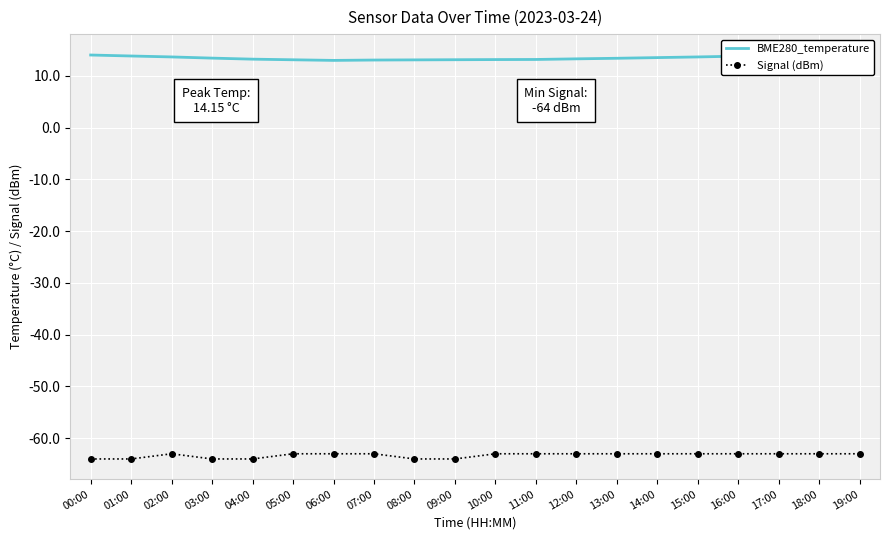

True or false: Signal (dBm) and BME280_temperature cross at least once.

False